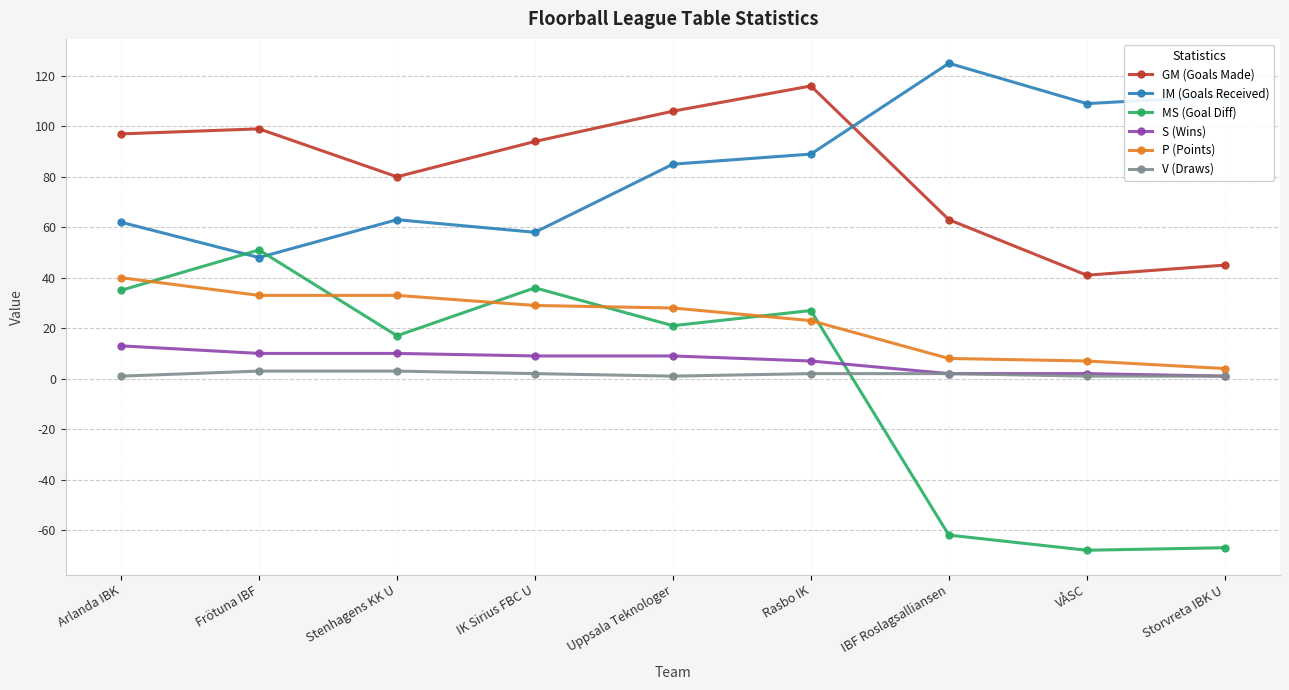

What is the sum of the S (Wins) values at Uppsala Teknologer and Stenhagens KK U?

19